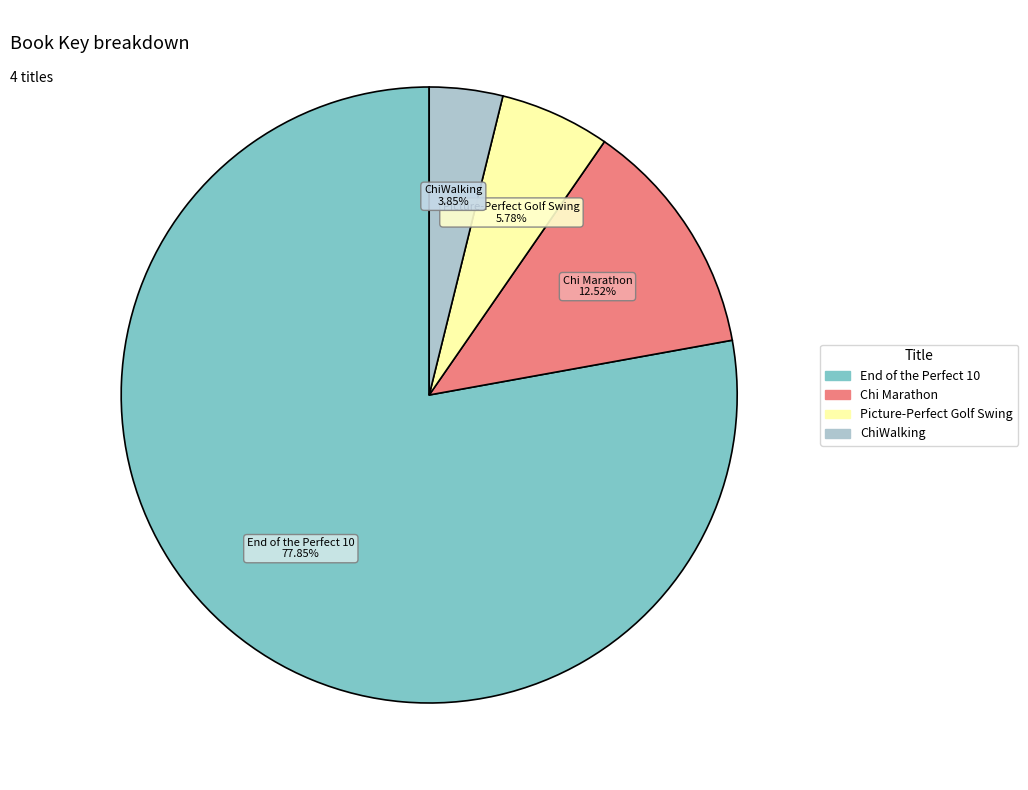

How many segments does this pie chart have?

4